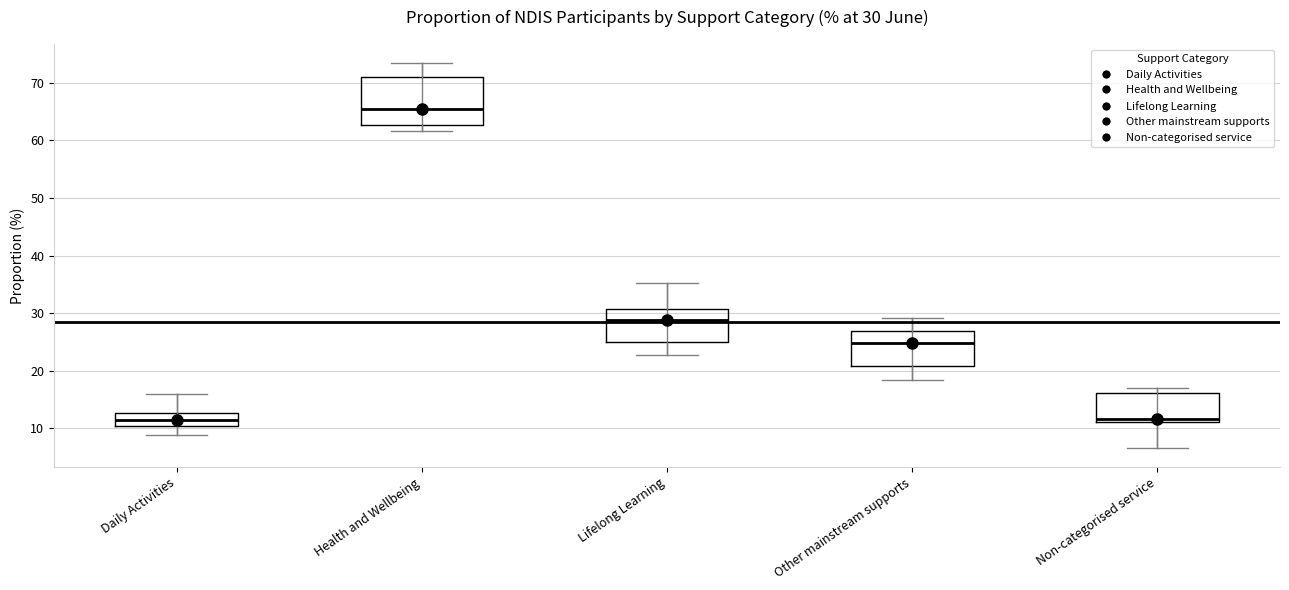

Which box's median line is the highest?

Health and Wellbeing